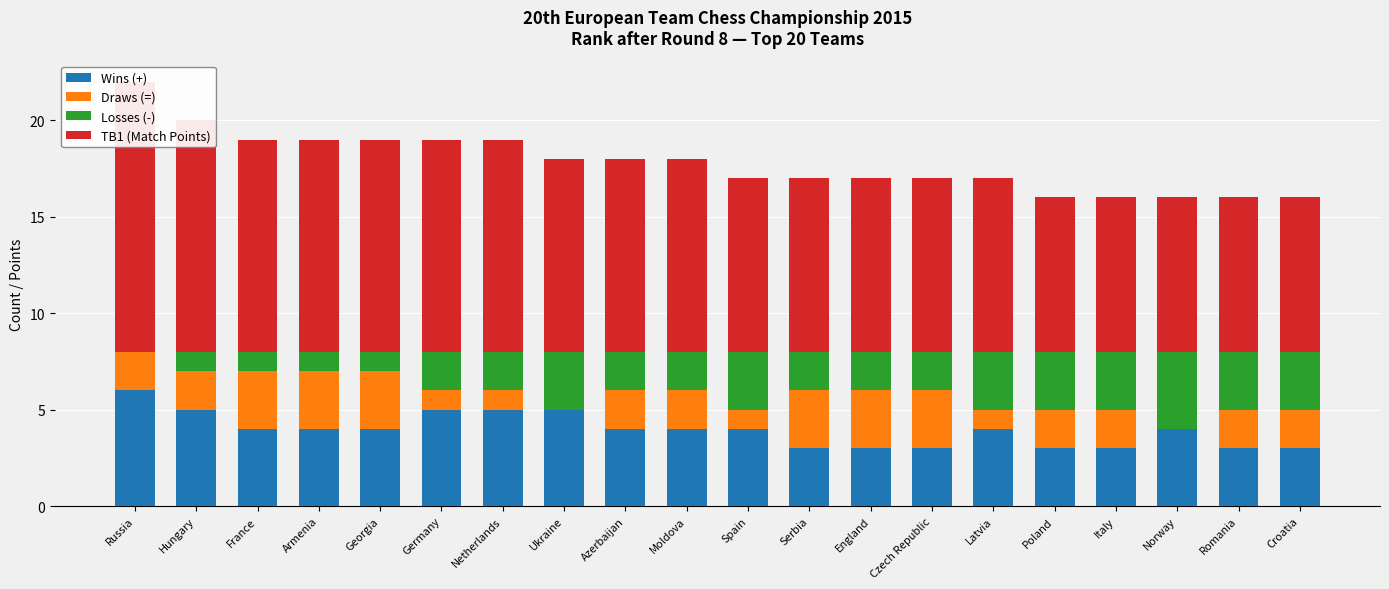

Which category has the lowest value in the Wins (+) series?

Serbia